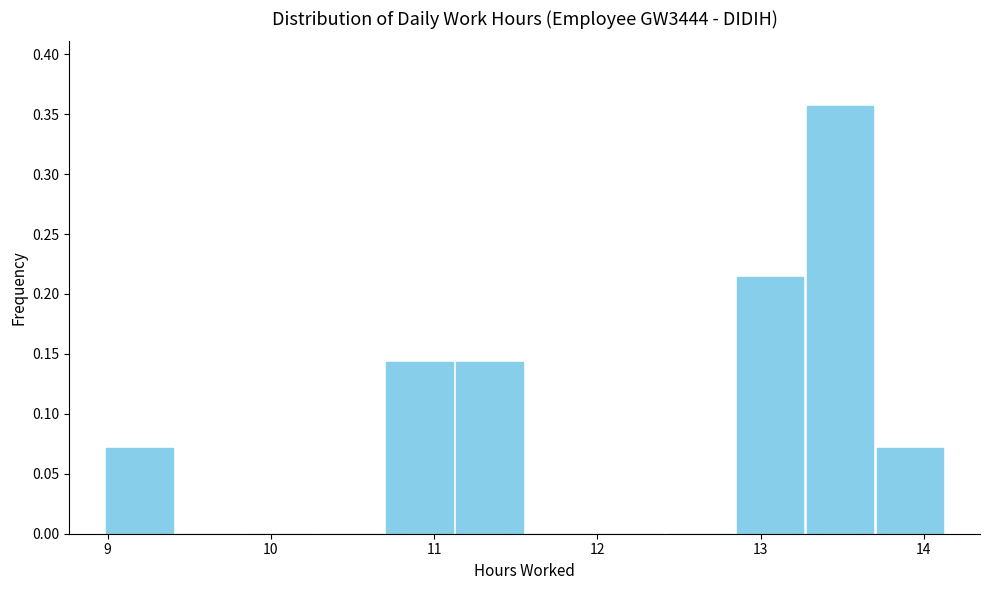

Which range on the x-axis has the tallest bar?

13.3 to 13.7